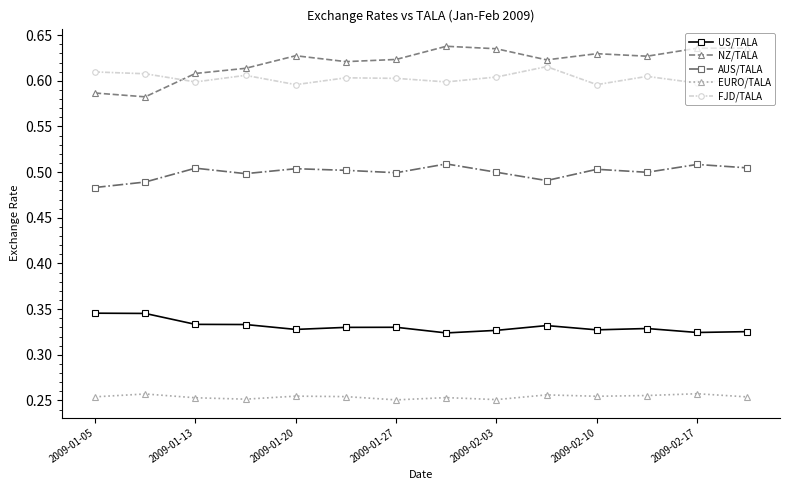

True or false: NZ/TALA has more than 0 interior local peaks.

True